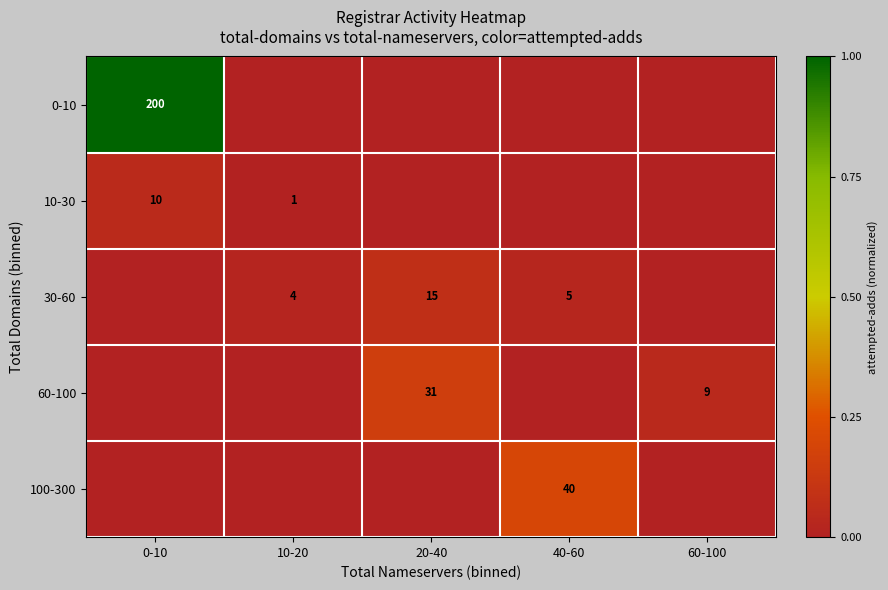

Which category has the highest value across all series?

0-10